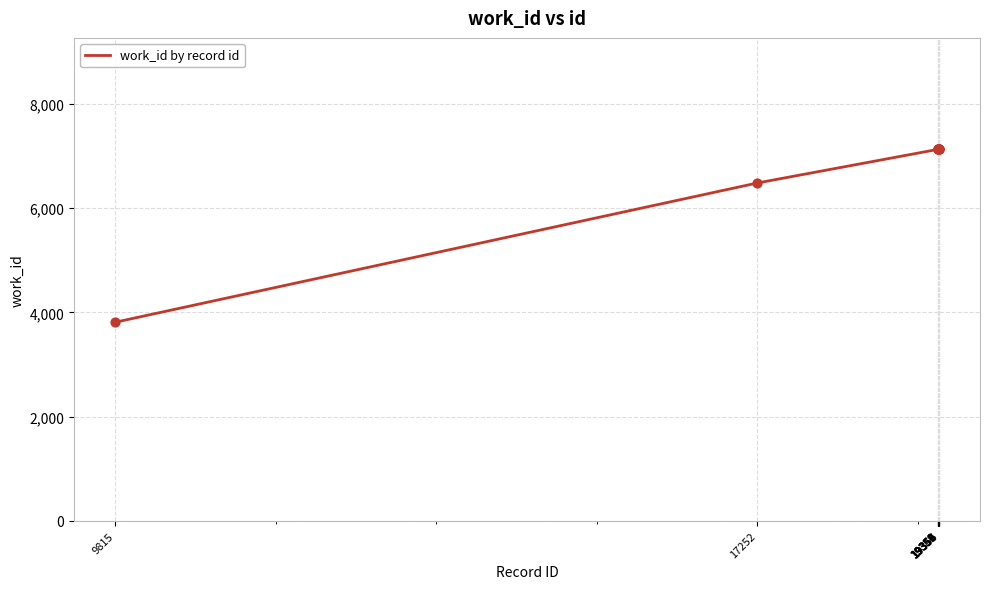

Between 19349 and 9815, which is larger?

19349